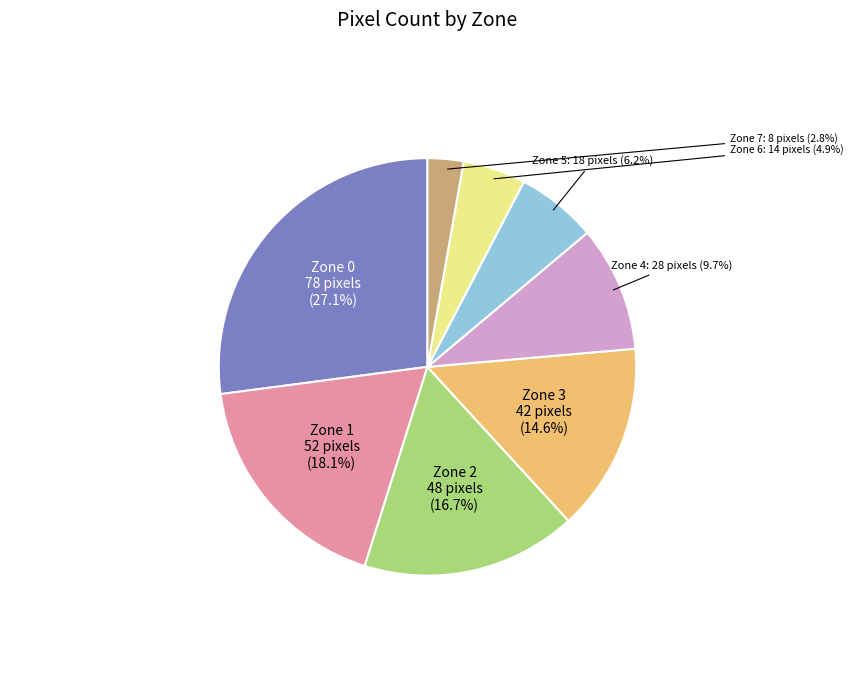

Is there a majority slice in this chart?

No